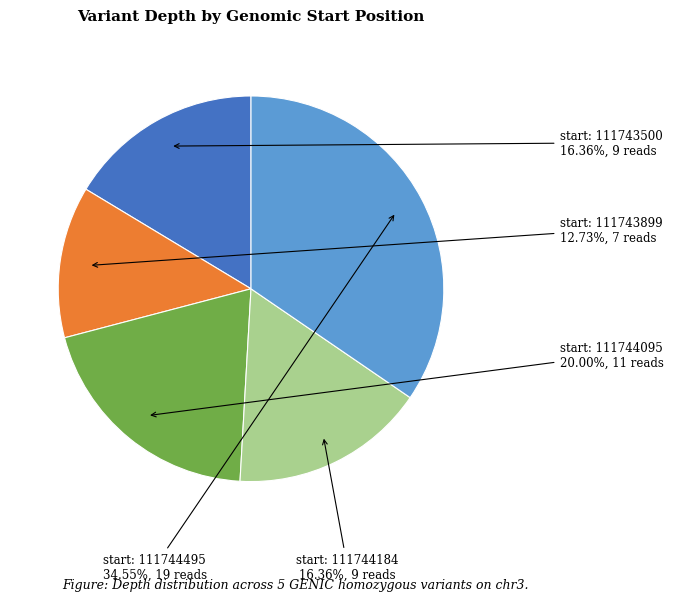

Count the number of slices in the pie.

5